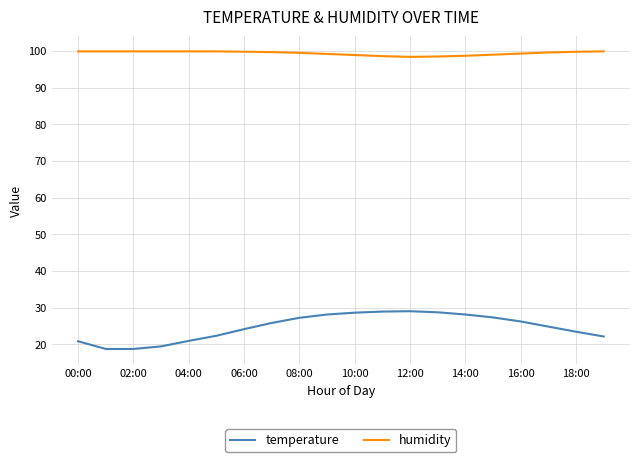

What is the difference between the maximum and minimum values in the temperature series?

10.3